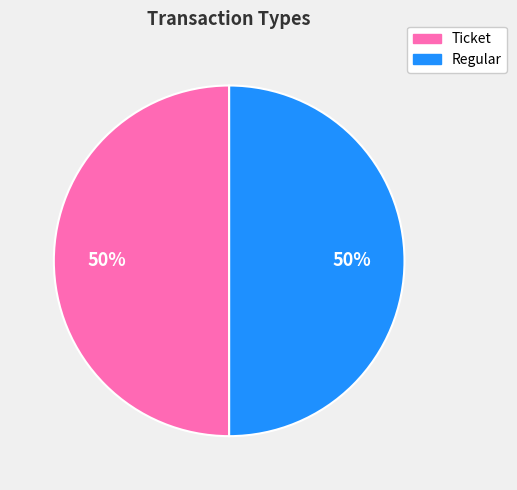

What is the ratio of the value at Regular to the value at Ticket?

1.0